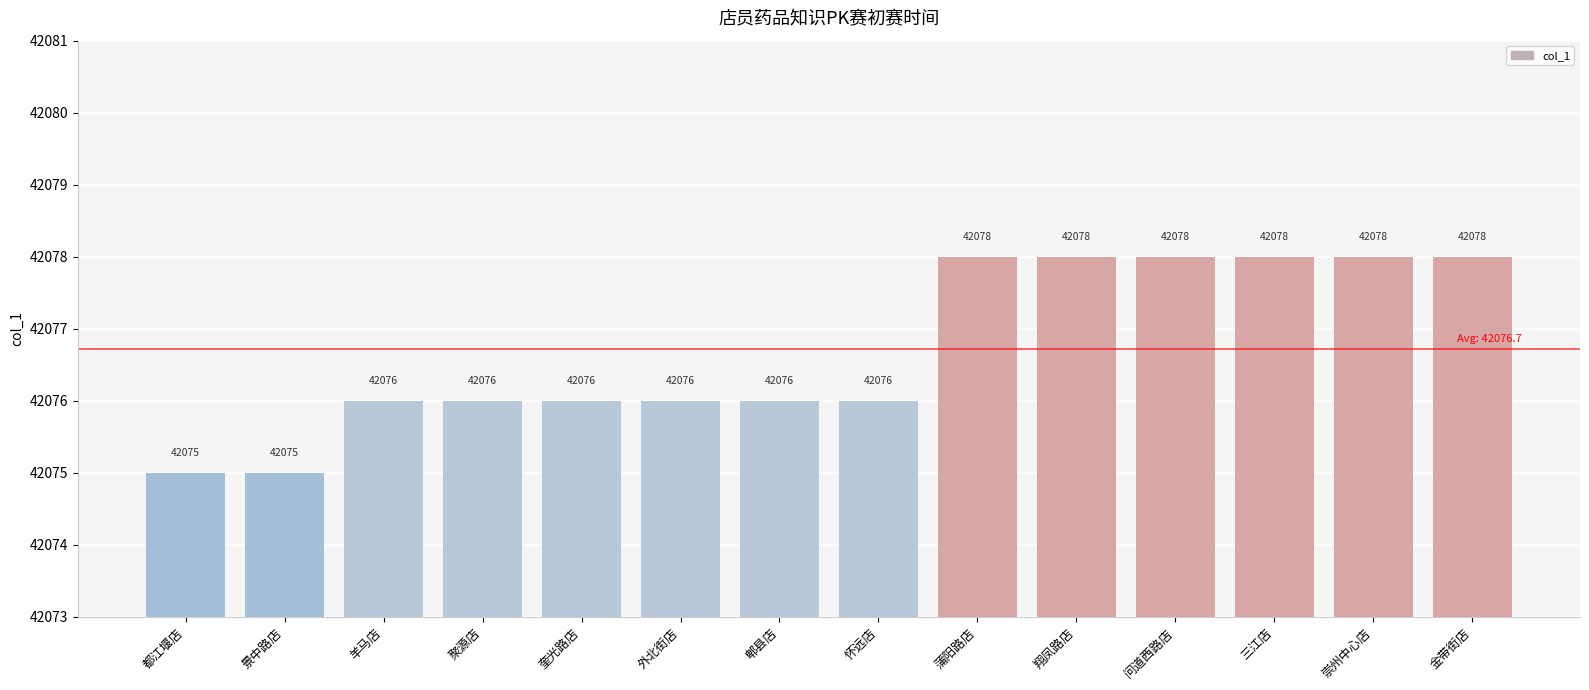

Reading right to left, transcribe all the data shown in this chart.

金带街店=42078	崇州中心店=42078	三江店=42078	问道西路店=42078	翔凤路店=42078	蒲阳路店=42078	怀远店=42076	郫县店=42076	外北街店=42076	奎光路店=42076	聚源店=42076	羊马店=42076	景中路店=42075	都江堰店=42075